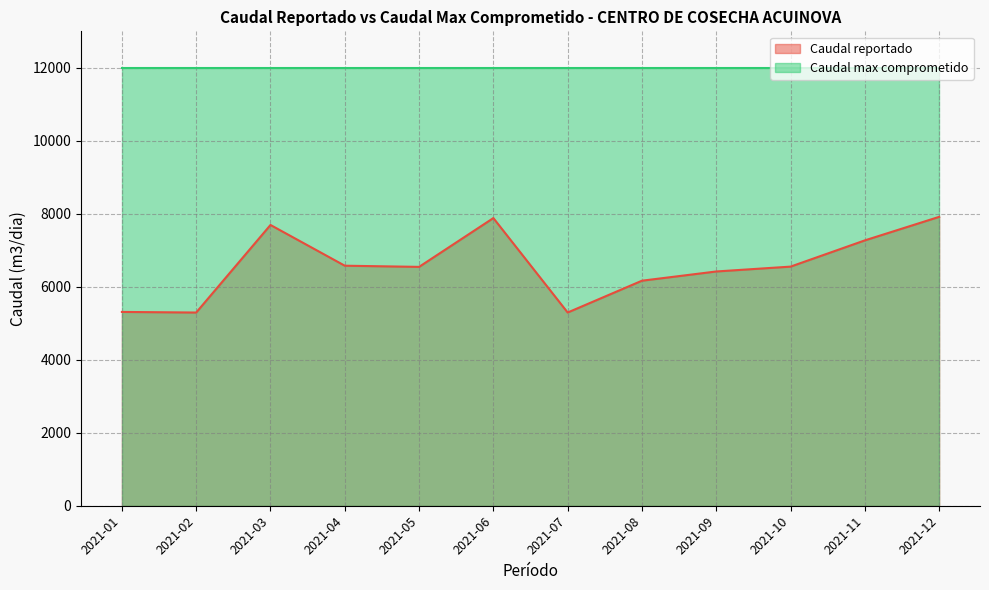

Between 2021-08 and 2021-04, which is larger?

2021-04